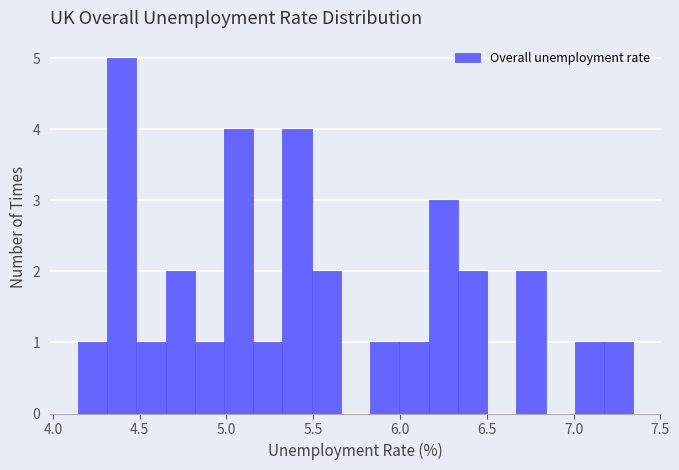

Around what value on the x-axis is the tallest bar? Give the approximate position of its centre, as read against the axis.

4.40